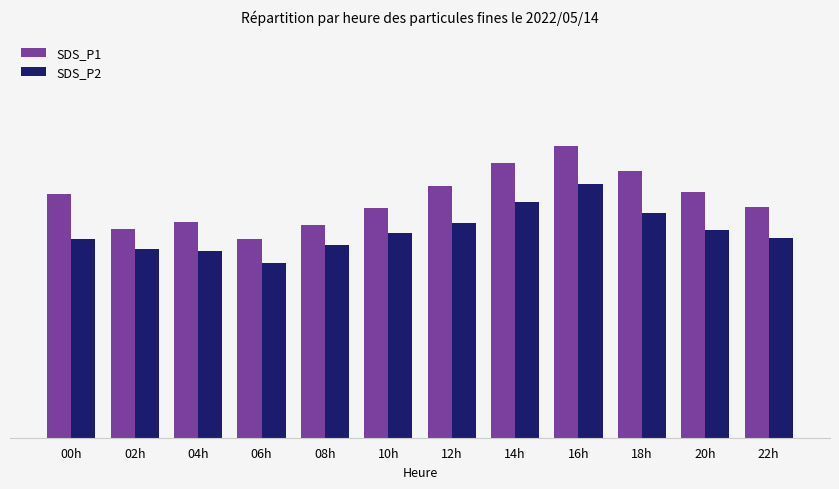

Does the chart contain any negative values?

No